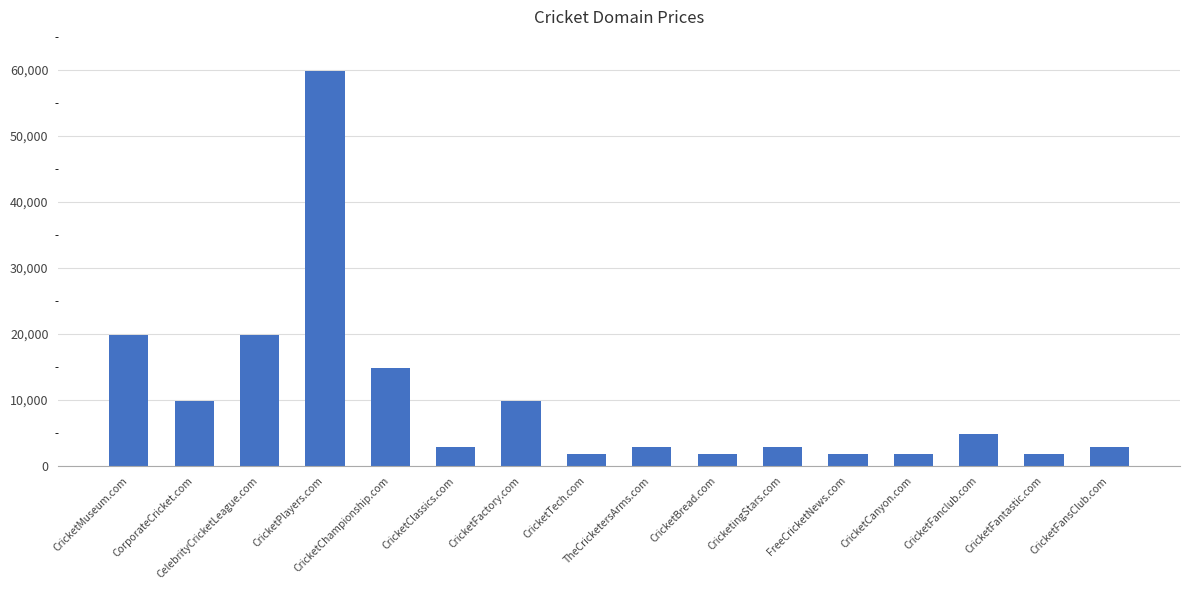

What is the difference between the second highest and minimum values?

18000